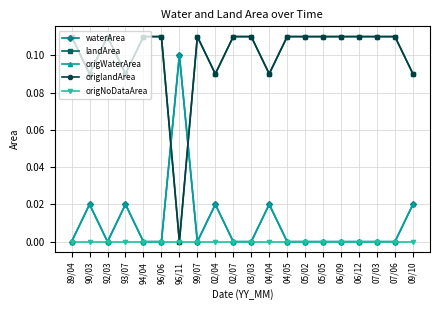

What is the label of the 10th point from the right?

03/03